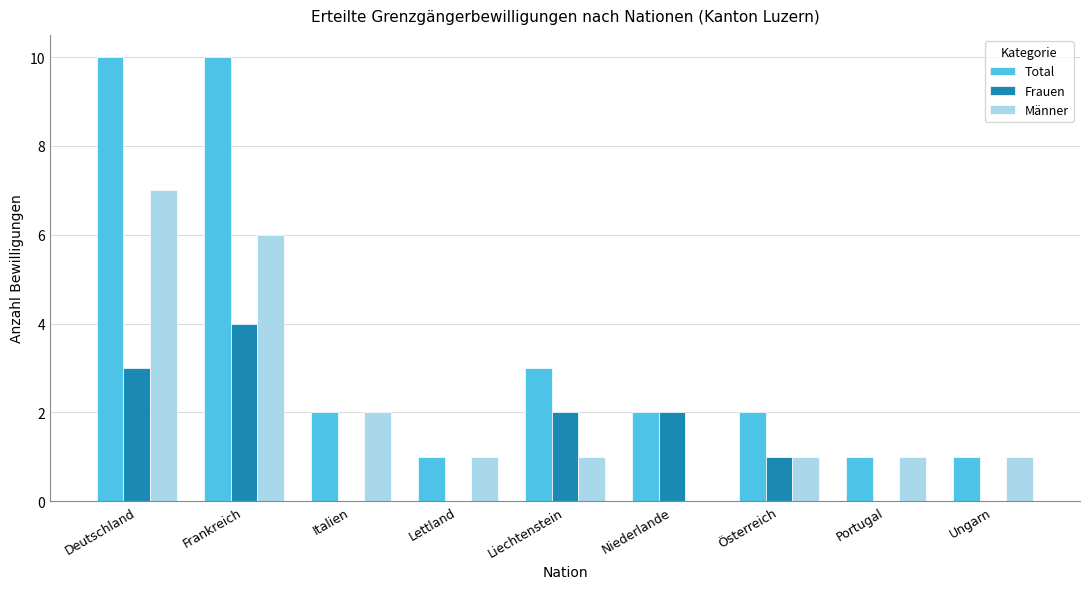

Reading left to right, list all the values displayed in this chart.

Total: 10	10	2	1	3	2	2	1	1
Frauen: 3	4	0	0	2	2	1	0	0
Männer: 7	6	2	1	1	0	1	1	1